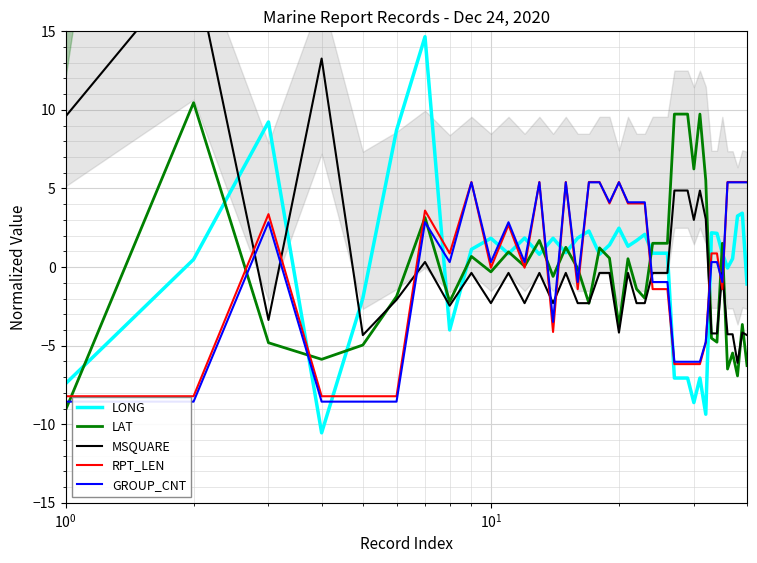

What is the highest value of the LAT series?

10.5